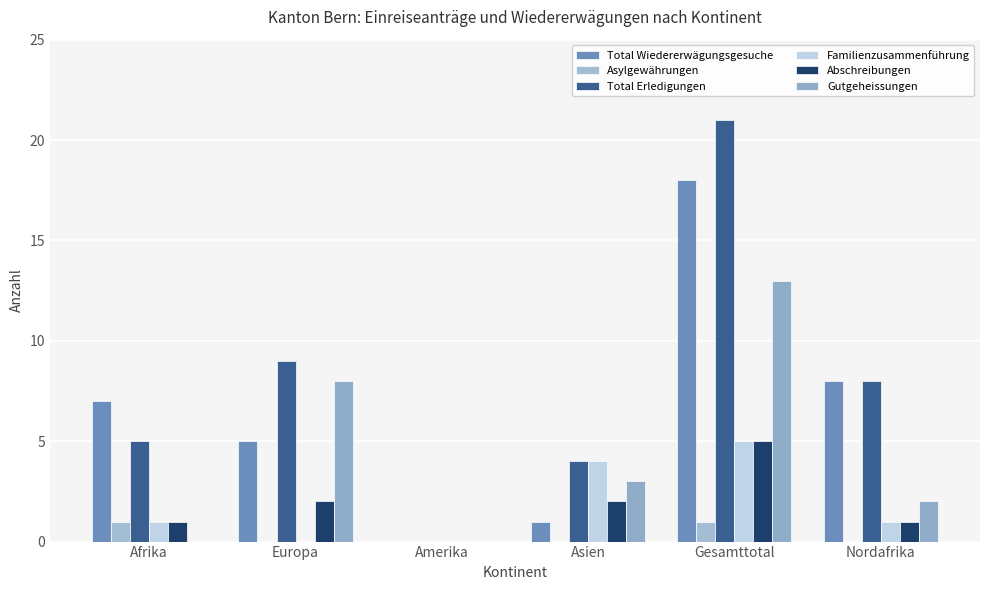

At which label does Familienzusammenführung reach its peak?

Gesamttotal